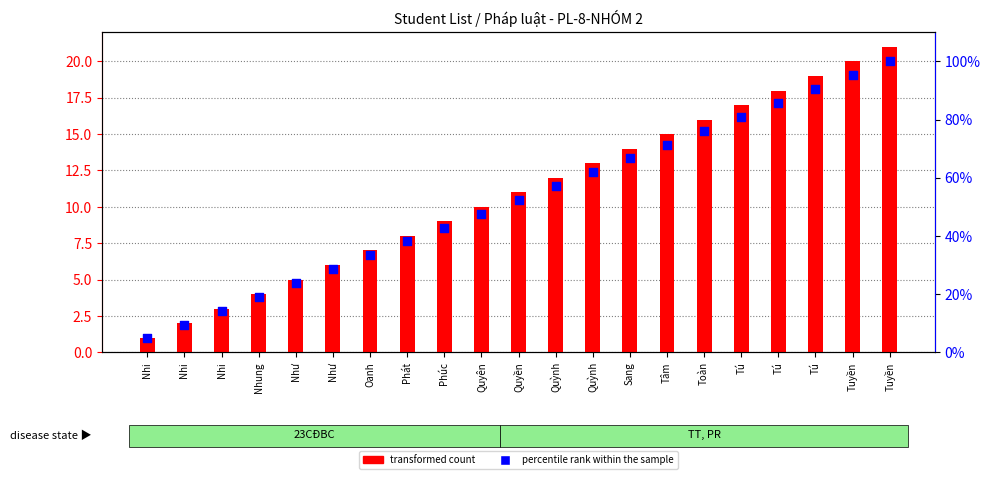

What are all the series names shown in the legend?

transformed count, percentile rank within the sample